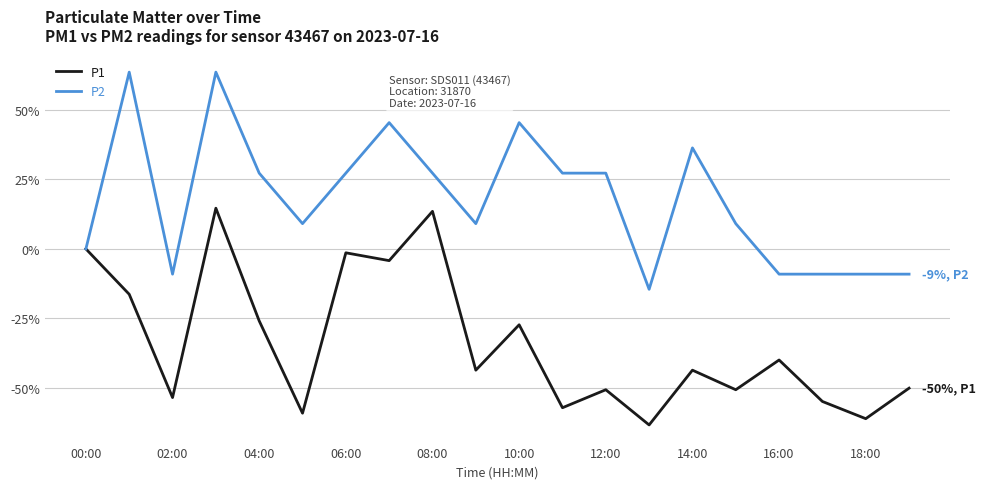

What are all the series names shown in the legend?

P1, P2